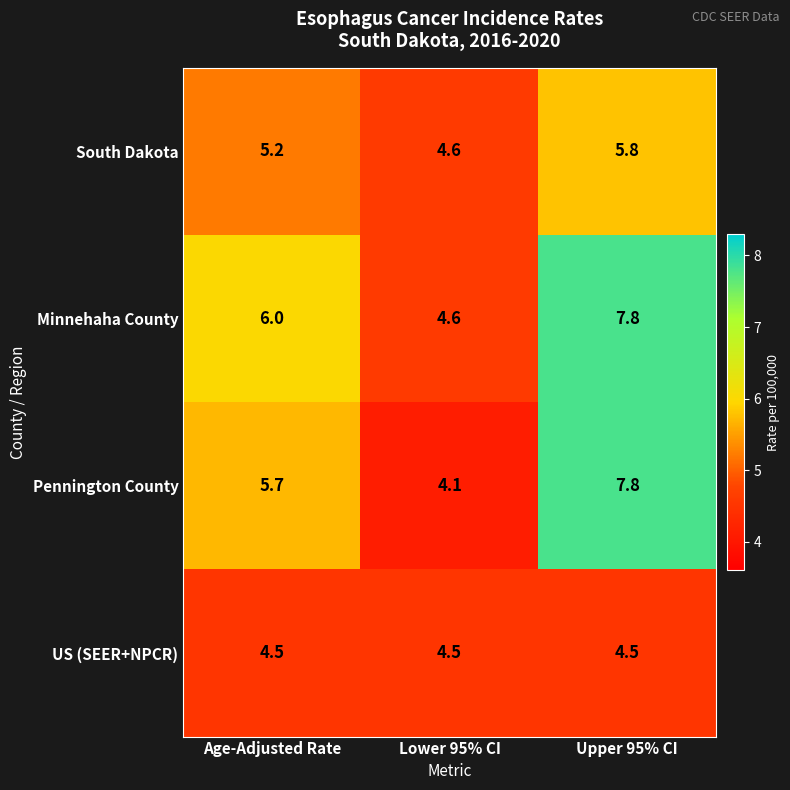

How many distinct data groups are displayed?

4